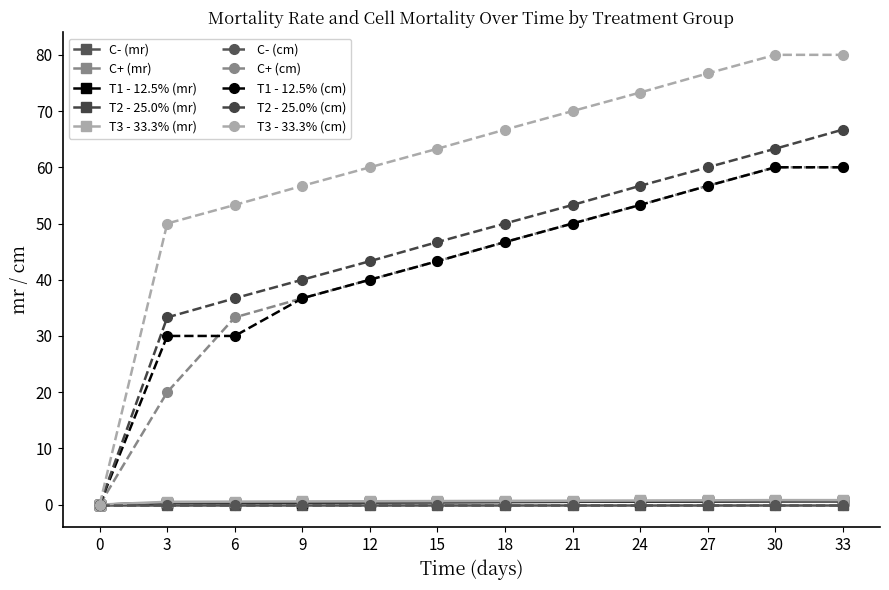

Is this an area chart (filled region under the line)?

No